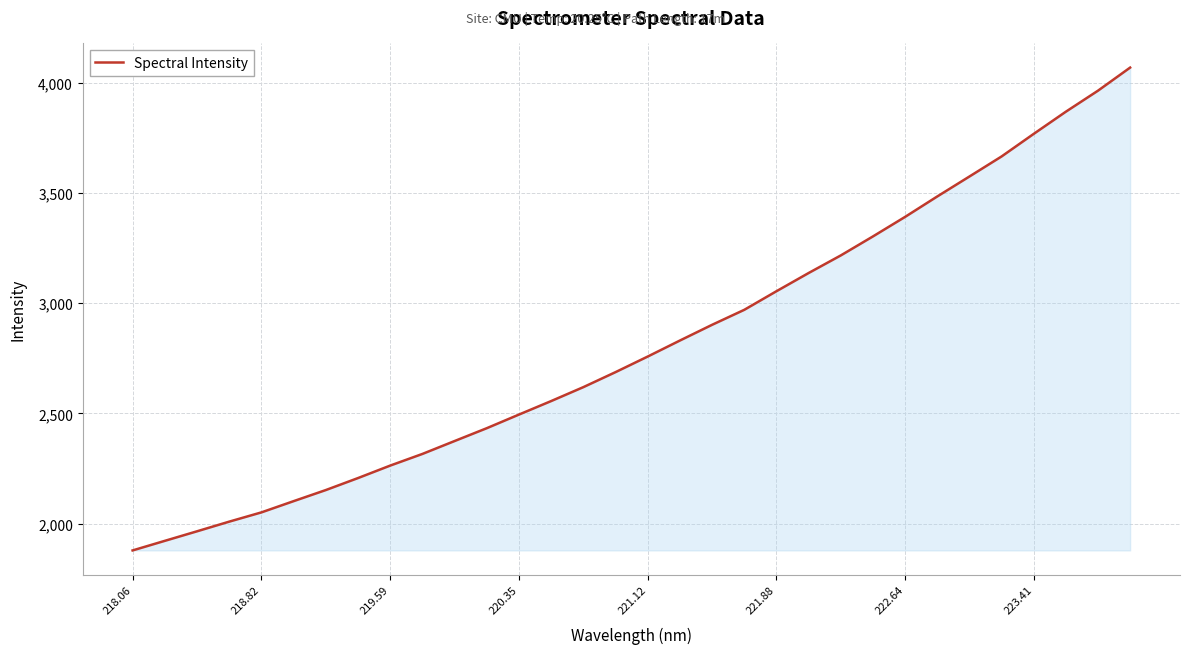

What is the difference between the maximum and minimum values?

2191.3